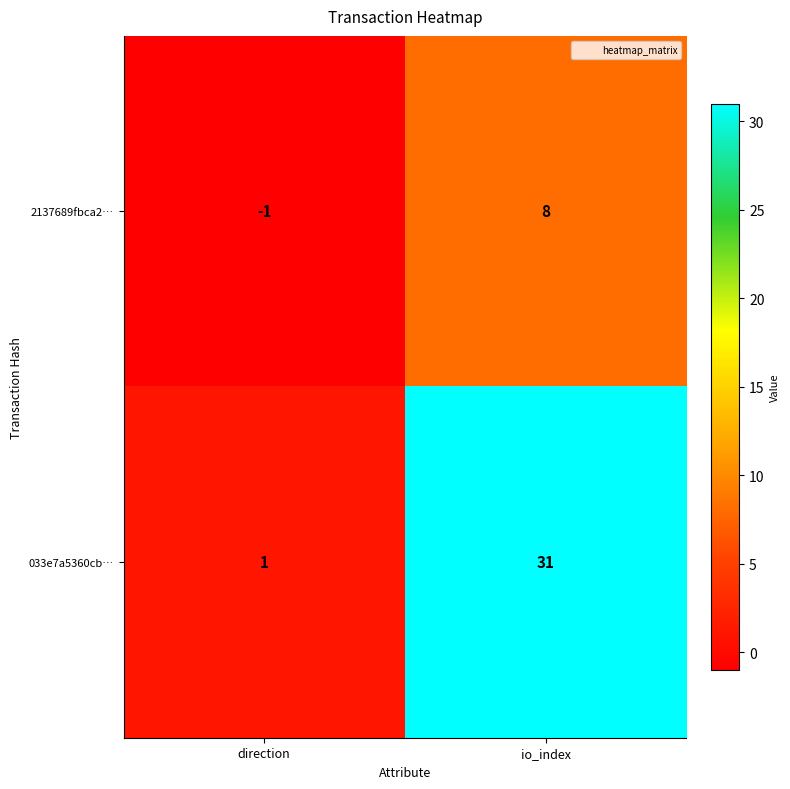

Which category has the lowest value across all series?

direction